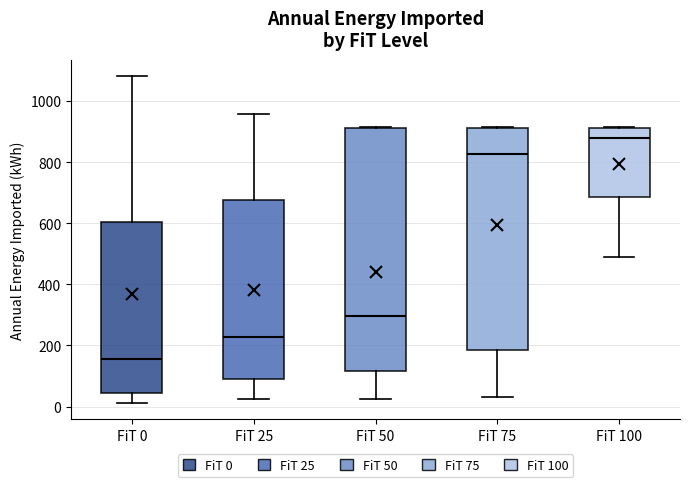

Reading left to right, transcribe this box plot: for each box, give where its median line is, the range the box spans, and where its two whiskers end, as read against the y-axis. The values are not printed on the chart, so give them approximately, as read against the axis.

FiT 0: median 160, box 40 to 600, whiskers 20 to 1080
FiT 25: median 220, box 80 to 680, whiskers 20 to 960
FiT 50: median 300, box 120 to 920, whiskers 20 to 920
FiT 75: median 820, box 180 to 920, whiskers 40 to 920
FiT 100: median 880, box 680 to 920, whiskers 480 to 920